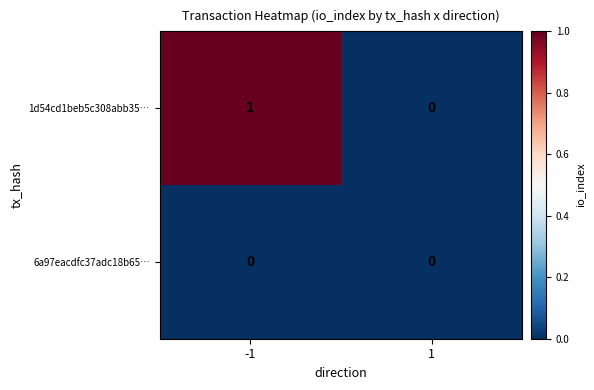

Which series has the largest total across all categories?

1d54cd1beb5c308abb35…